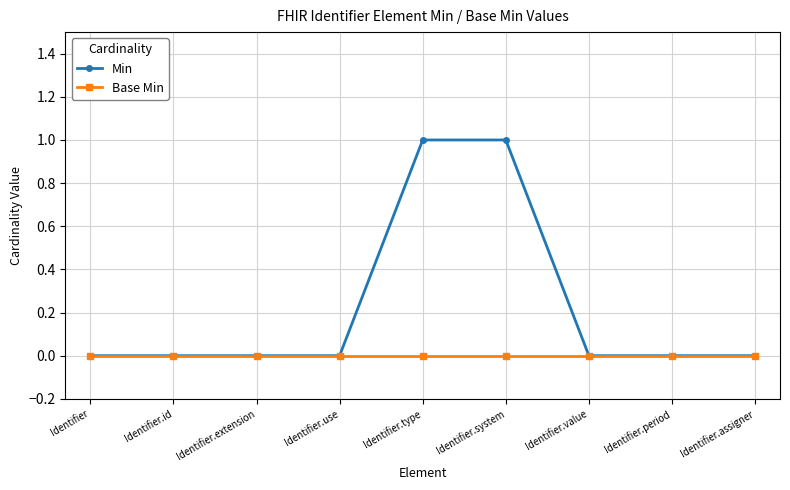

Reading left to right, what are all the values shown in this chart?

Min: Identifier=0	Identifier.id=0	Identifier.extension=0	Identifier.use=0	Identifier.type=1	Identifier.system=1	Identifier.value=0	Identifier.period=0	Identifier.assigner=0
Base Min: Identifier=0	Identifier.id=0	Identifier.extension=0	Identifier.use=0	Identifier.type=0	Identifier.system=0	Identifier.value=0	Identifier.period=0	Identifier.assigner=0